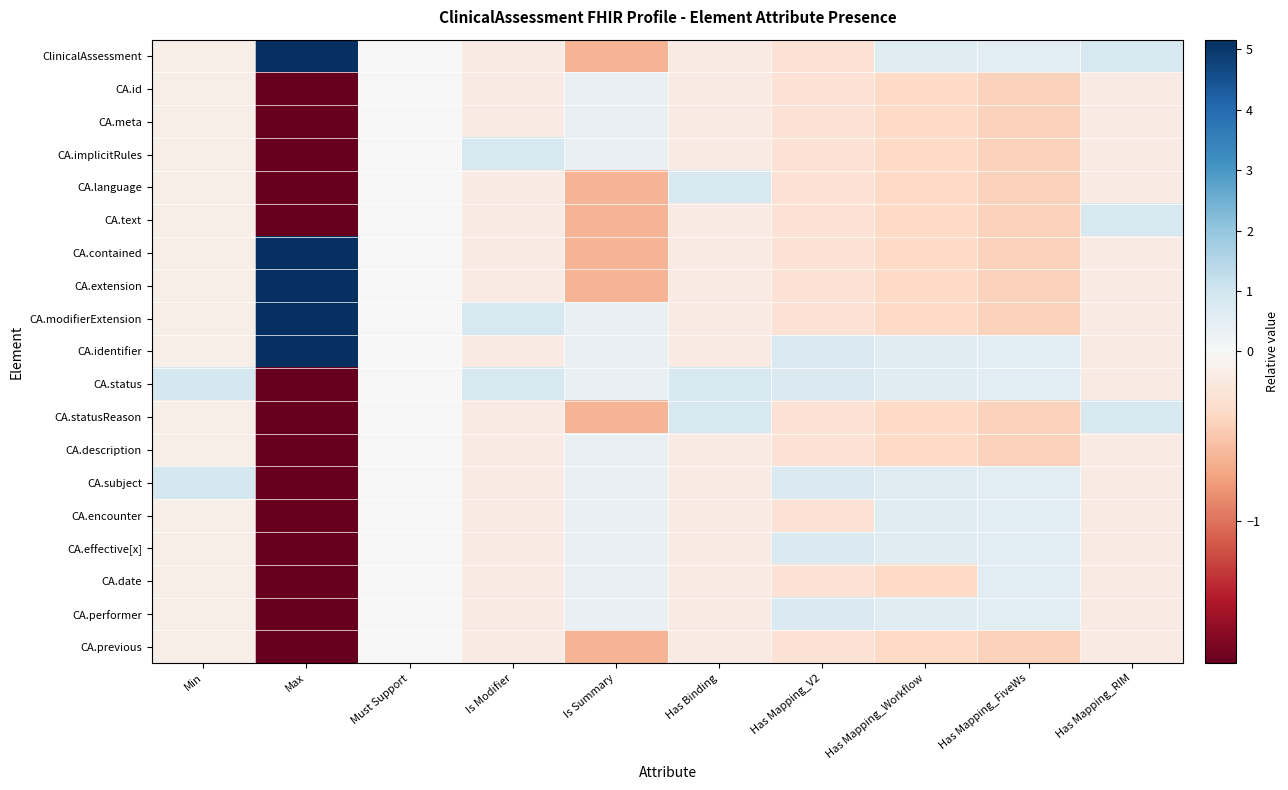

Between Has Mapping_V2 and Is Modifier, which is larger?

Is Modifier